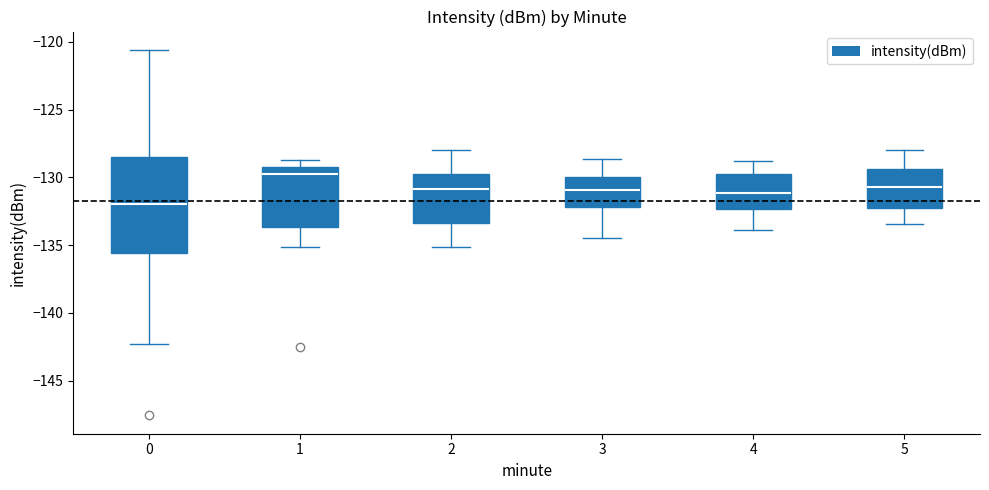

Which box's median line is the lowest?

0